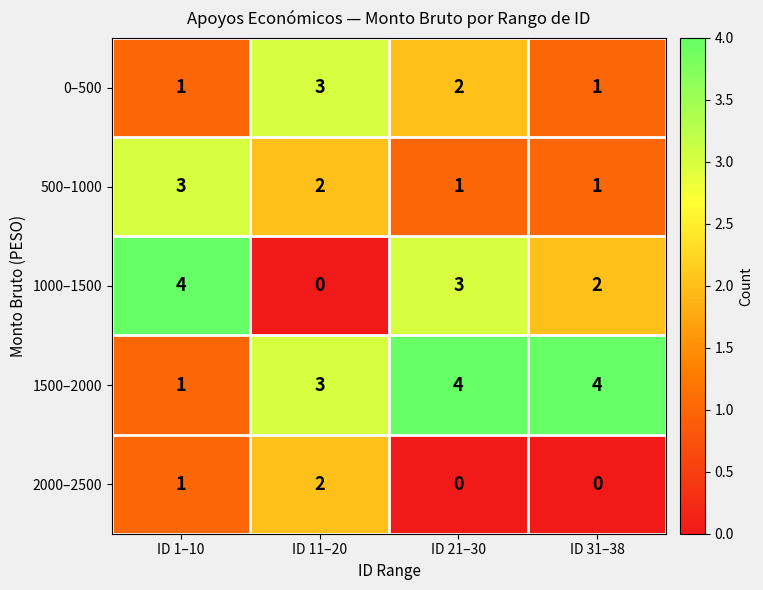

Between ID 1–10 and ID 11–20, which series saw the biggest shift?

1000–1500